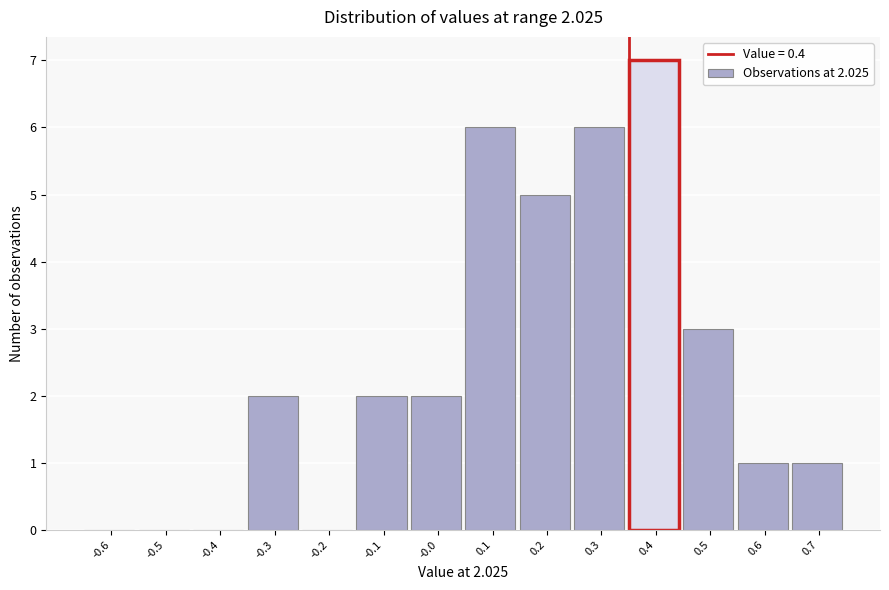

Reading left to right, list all the values displayed in this chart.

-0.6=0	-0.5=0	-0.4=0	-0.3=2	-0.2=0	-0.1=2	-0.0=2	0.1=6	0.2=5	0.3=6	0.4=7	0.5=3	0.6=1	0.7=1